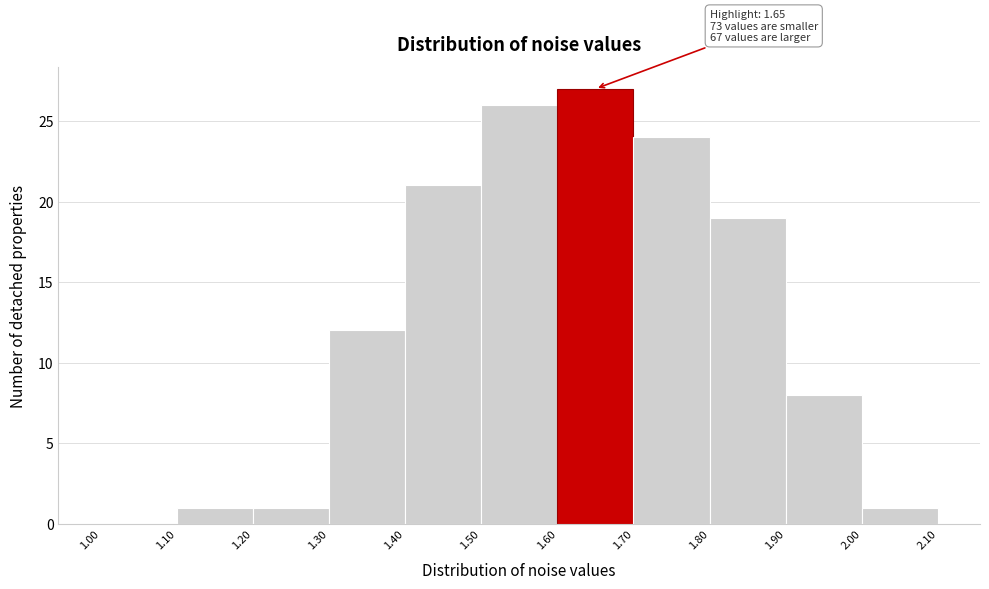

Which range on the x-axis has the tallest bar?

1.60 to 1.70